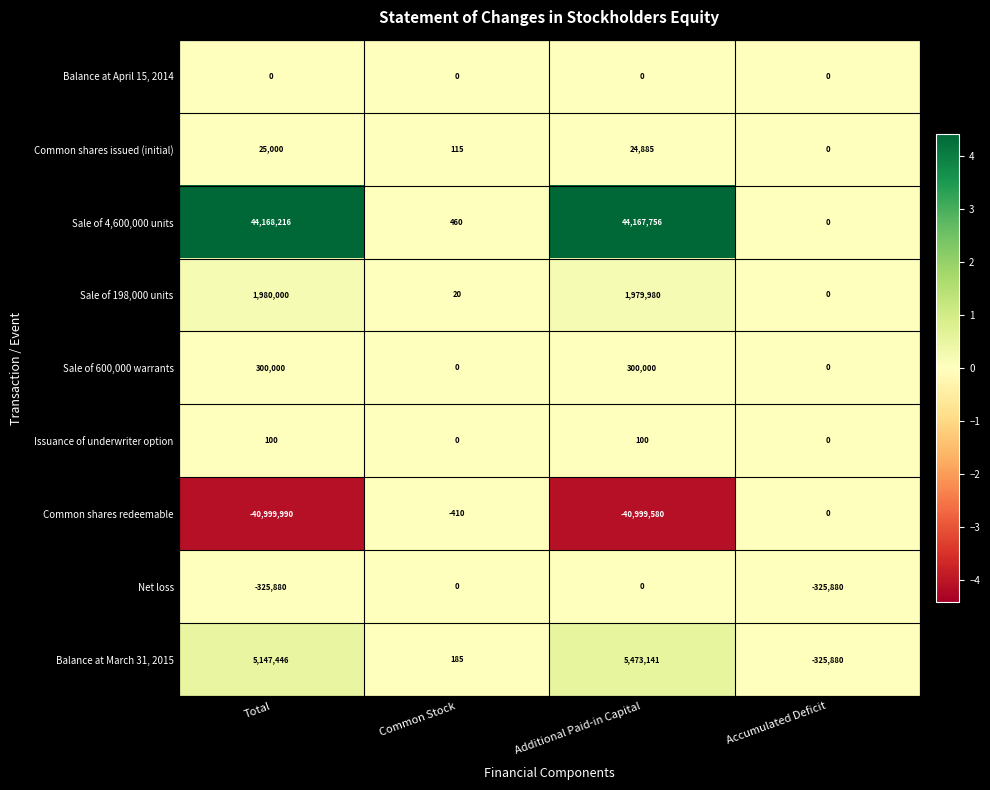

How many series are shown in this chart?

9